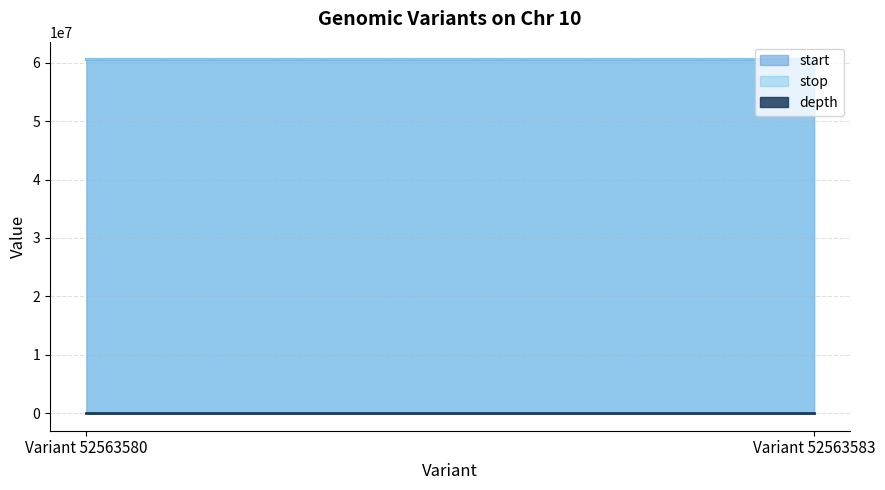

At how many categories does at least one series exceed 757365?

2